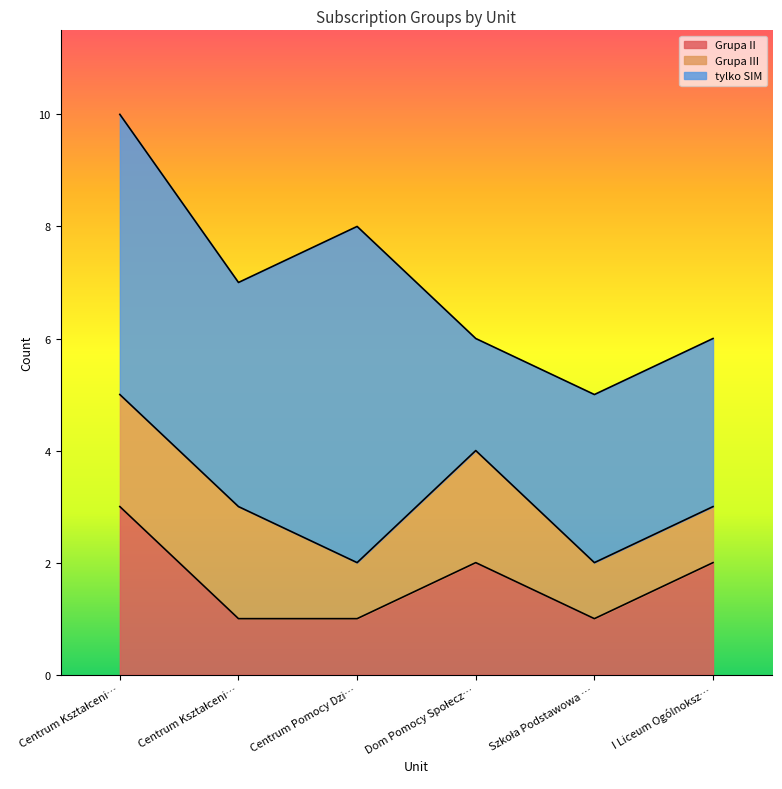

True or false: Grupa II and Grupa III intersect in this chart.

True